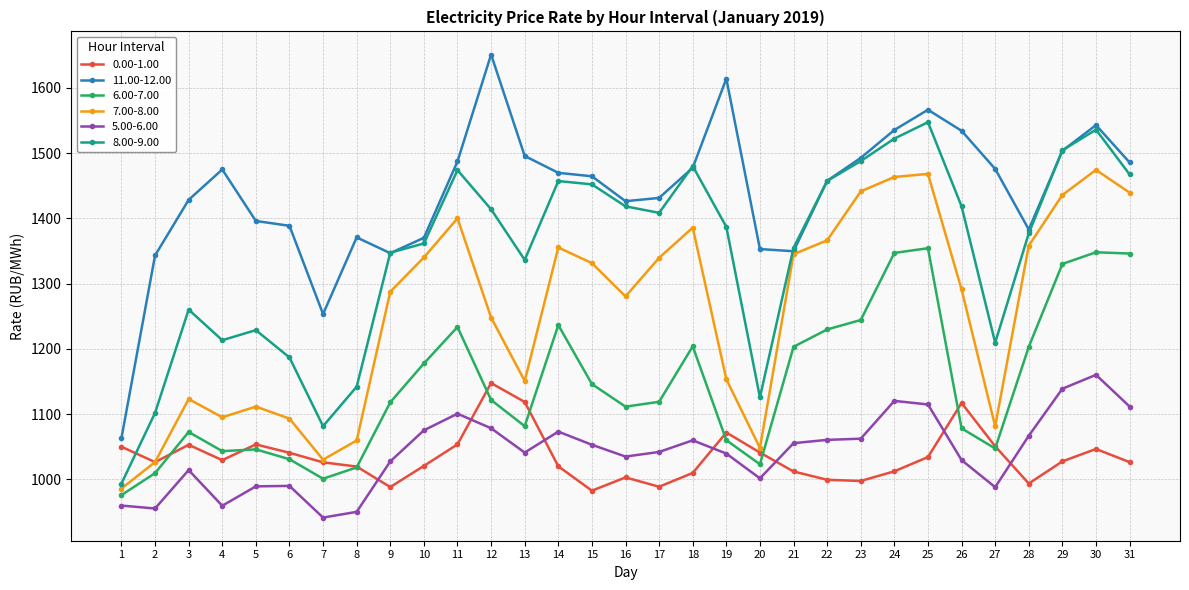

How many data points in 5.00-6.00 are less than 1042?

15